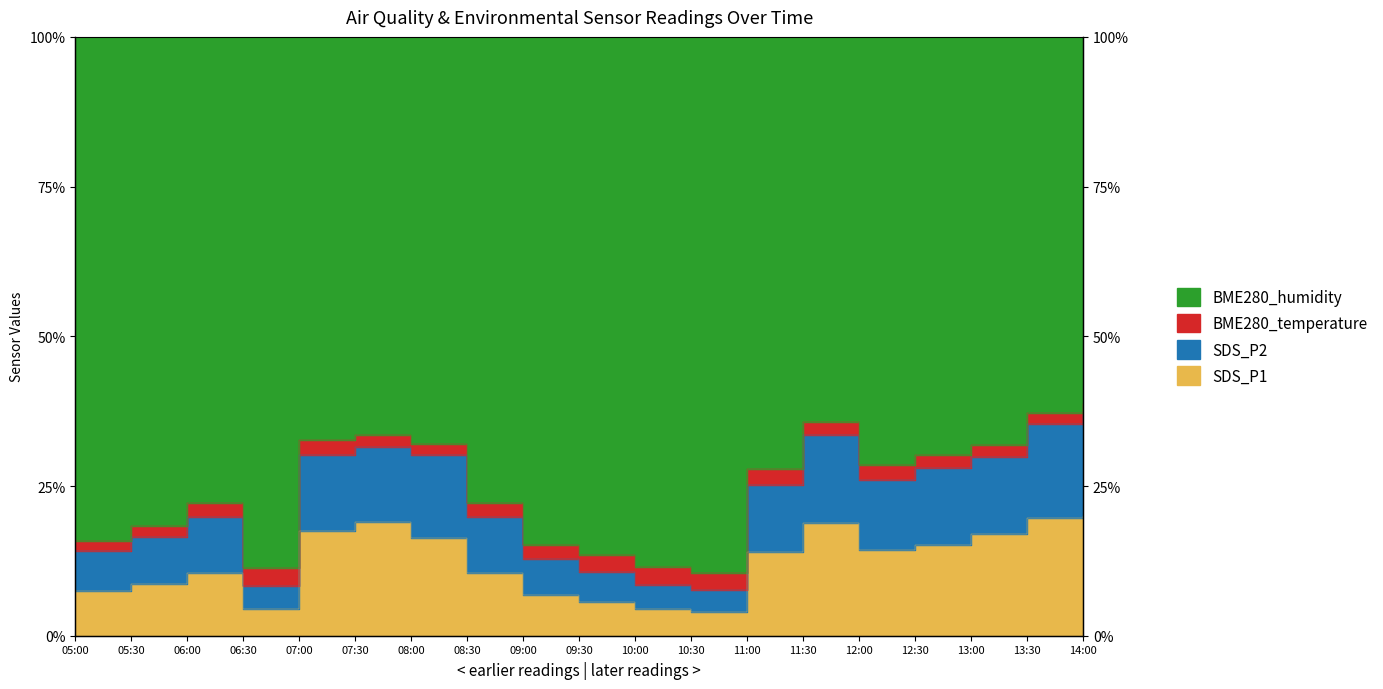

True or false: SDS_P1 and SDS_P2 intersect in this chart.

False